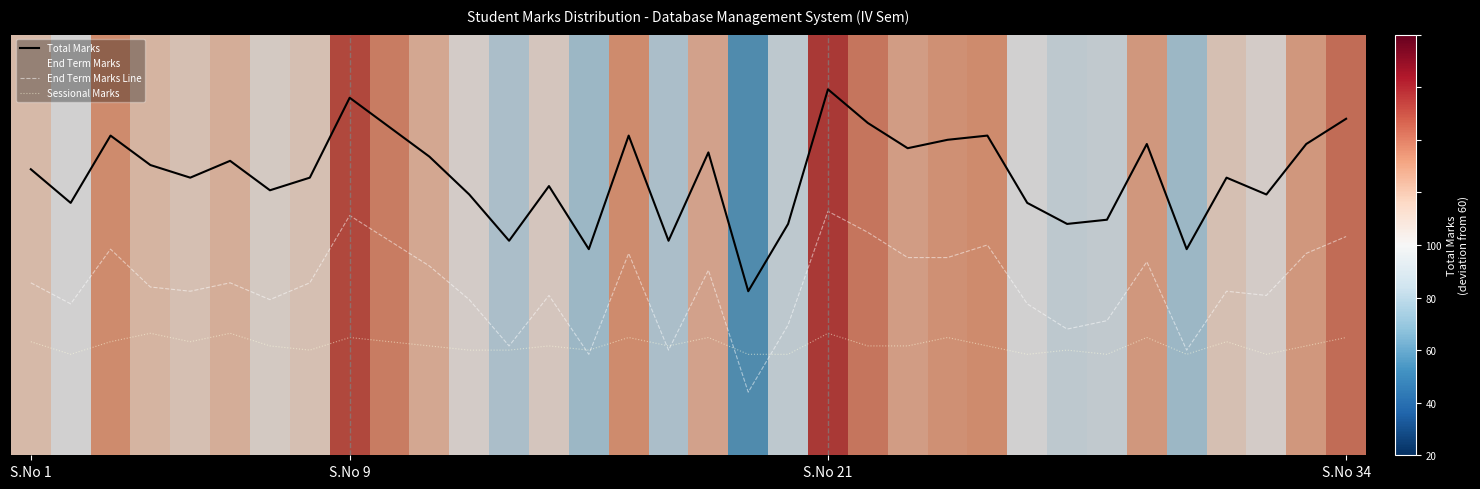

Does the chart display data point markers on the line(s)?

No